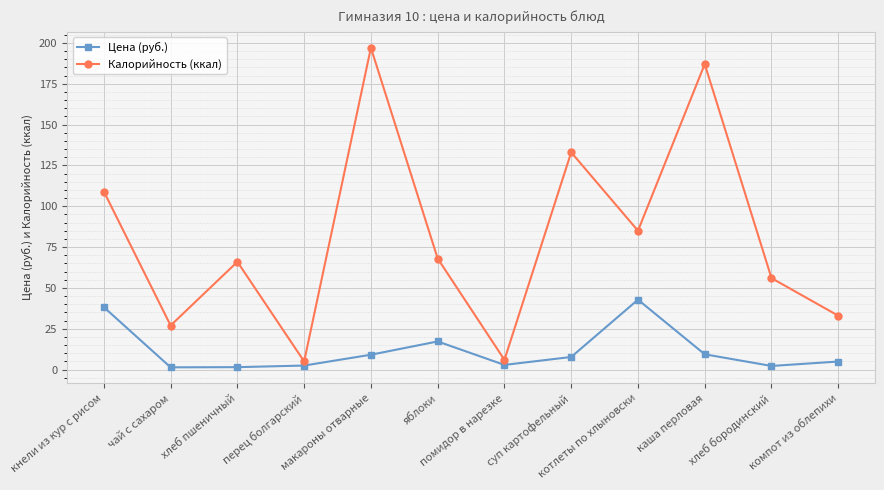

What is the value of the Цена (руб.) point at the 11th from the left?

2.2